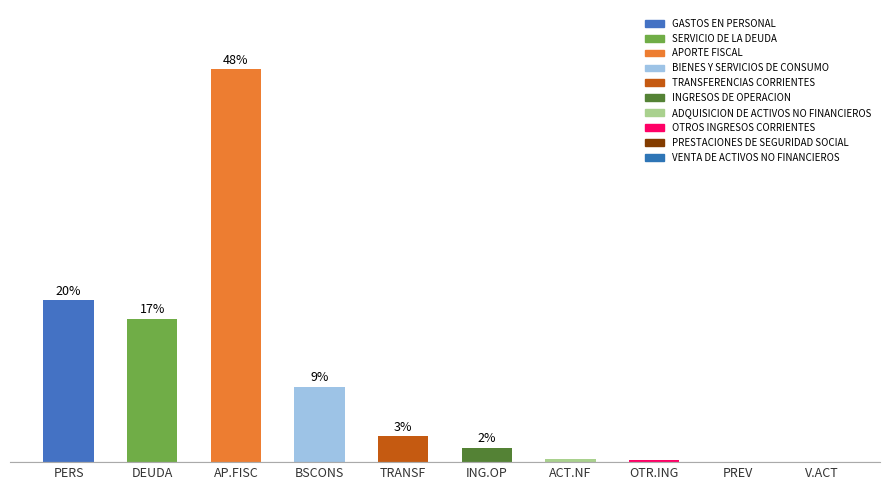

How many categories are shown in the chart?

10